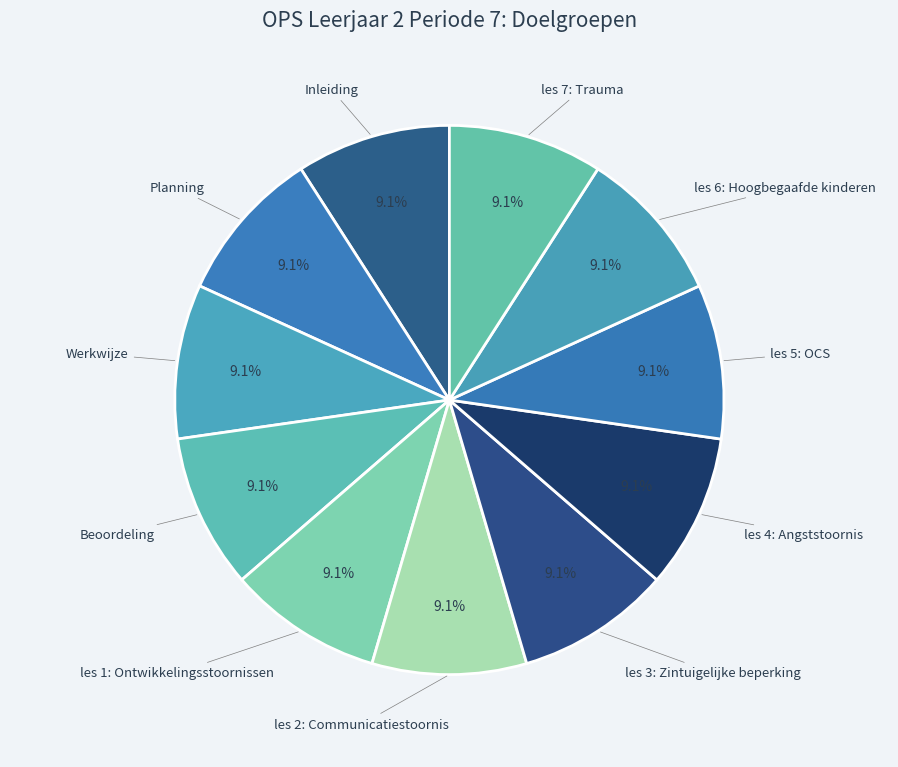

How many slices are in this pie chart?

11